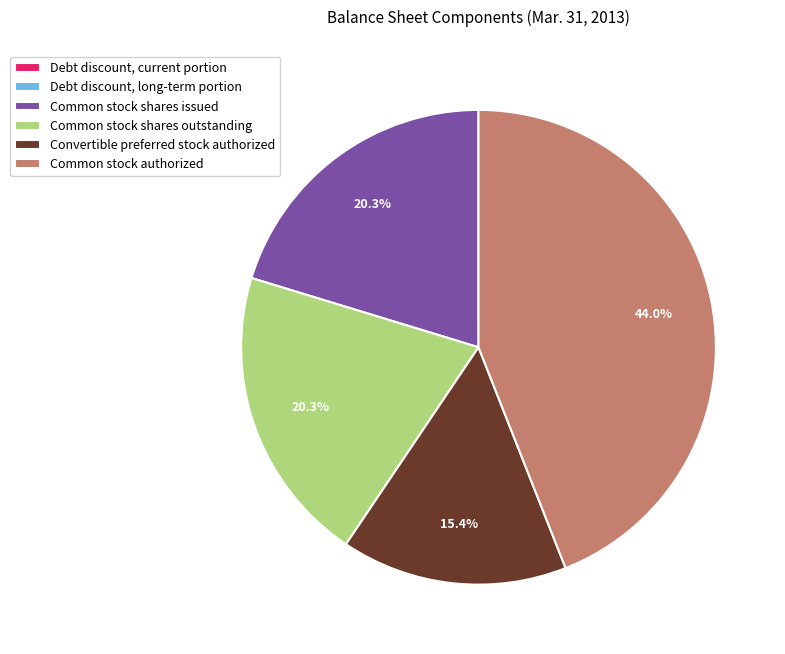

Is Common stock authorized the majority of the pie?

No